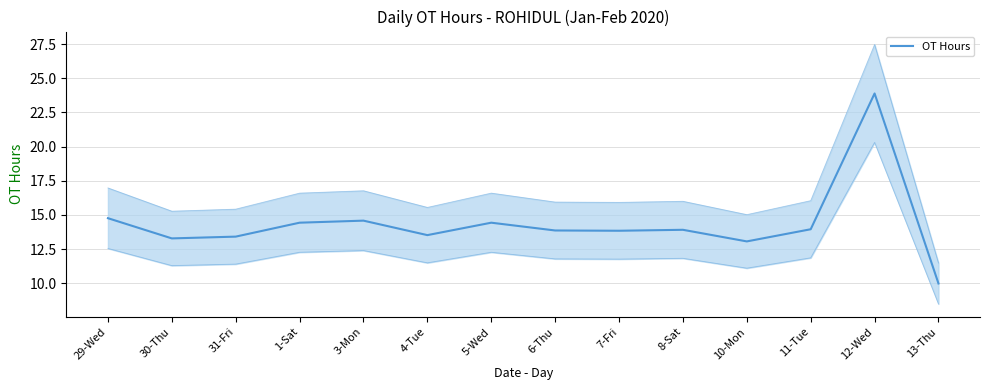

Rank the categories by value from lowest to highest.

13-Thu, 10-Mon, 30-Thu, 31-Fri, 4-Tue, 7-Fri, 6-Thu, 8-Sat, 11-Tue, 1-Sat, 5-Wed, 3-Mon, 29-Wed, 12-Wed